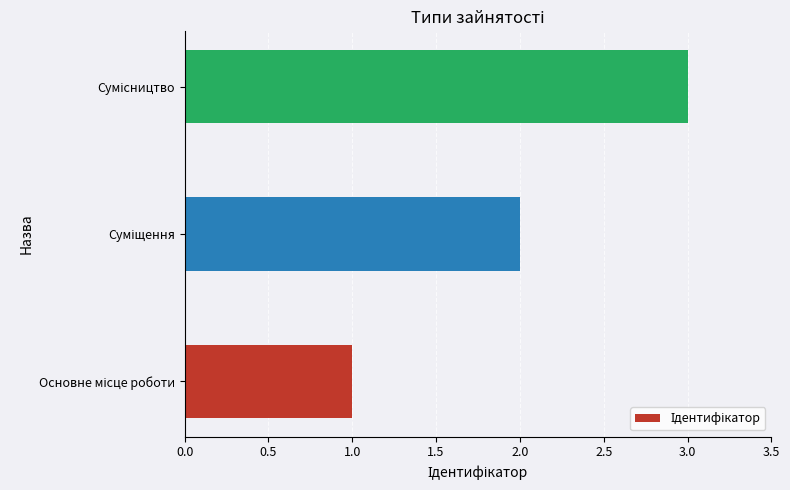

What is the maximum value shown in the chart?

3